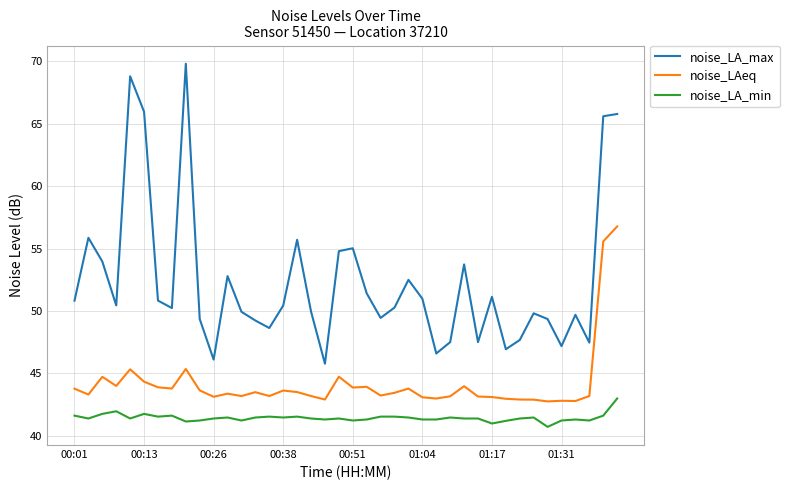

Which series has the largest range (max minus min)?

noise_LA_max